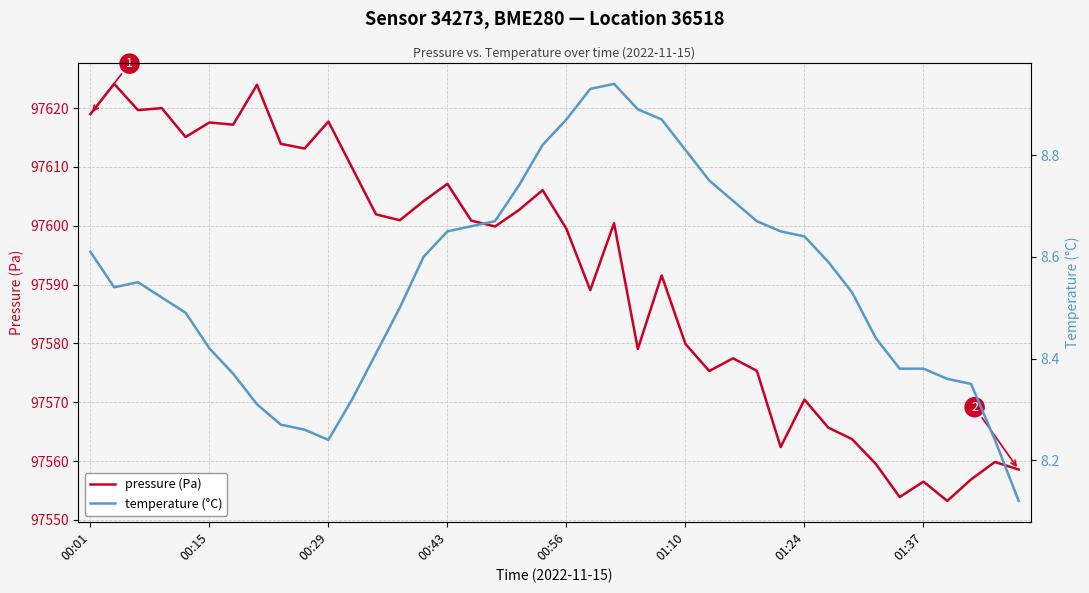

List the series in order of their peak value, lowest first.

temperature (°C), pressure (Pa)